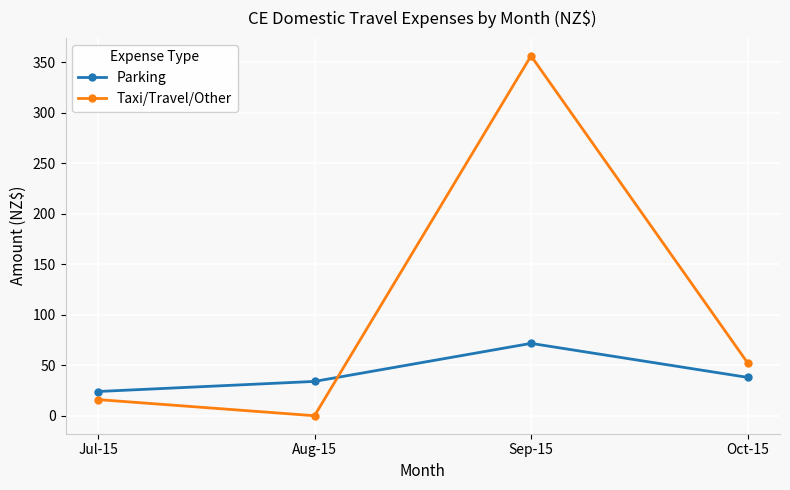

At how many categories does at least one series exceed 277?

1